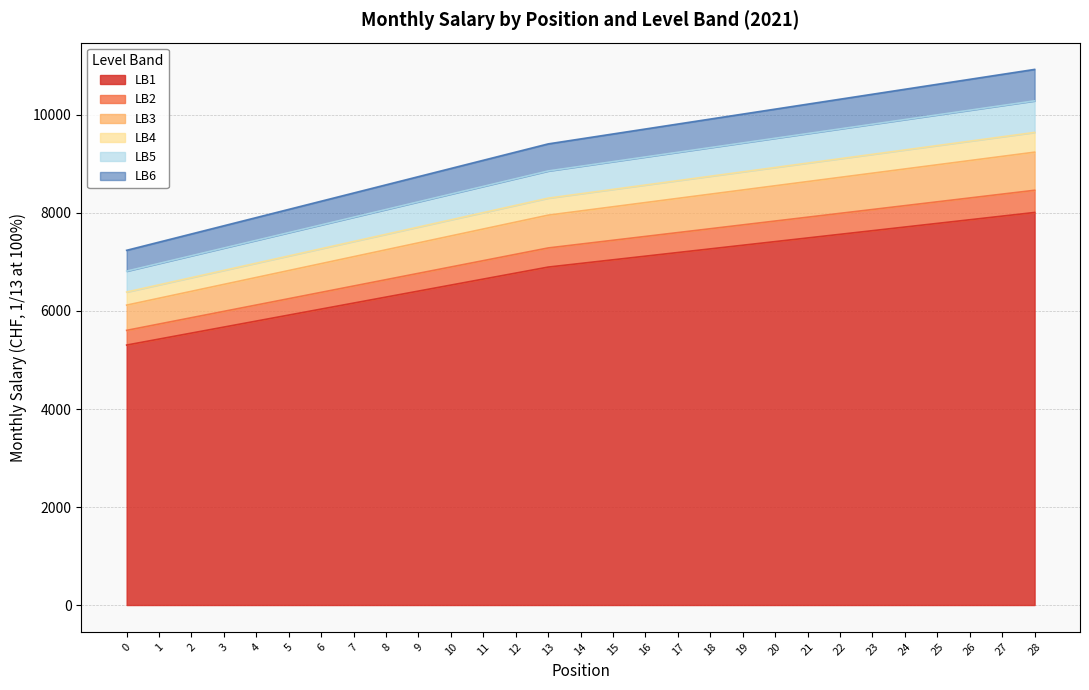

Which label corresponds to the largest value in the chart?

28